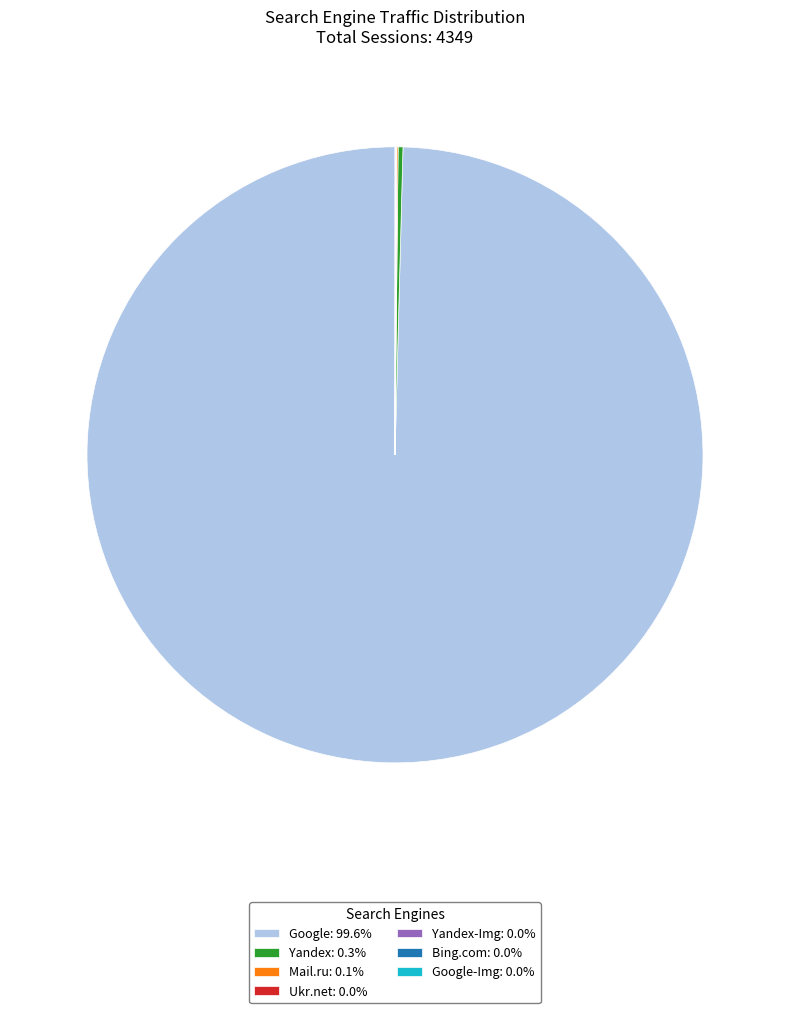

Is there a majority slice in this chart?

Yes